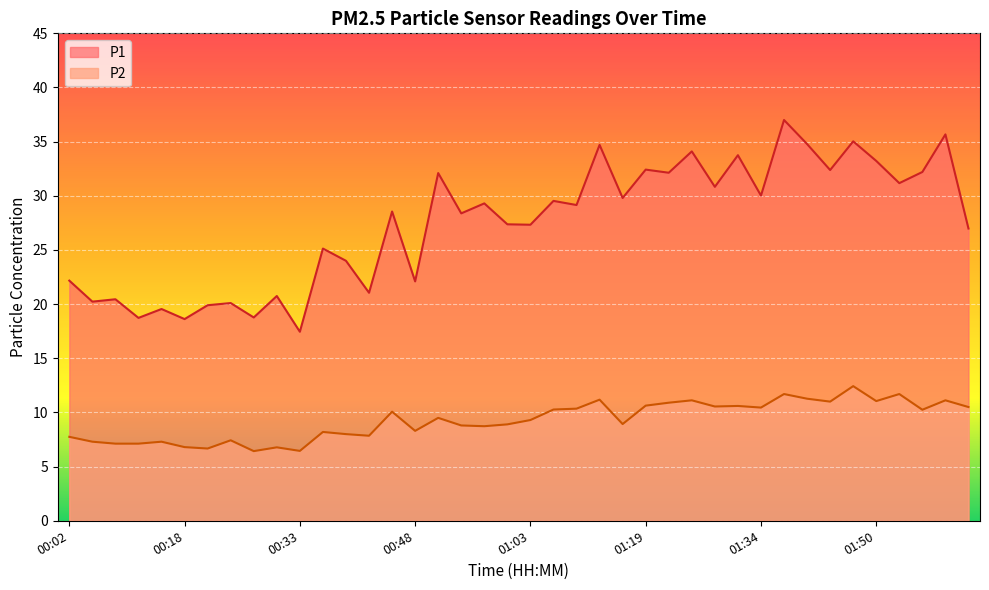

What are all the series names shown in the legend?

P1, P2